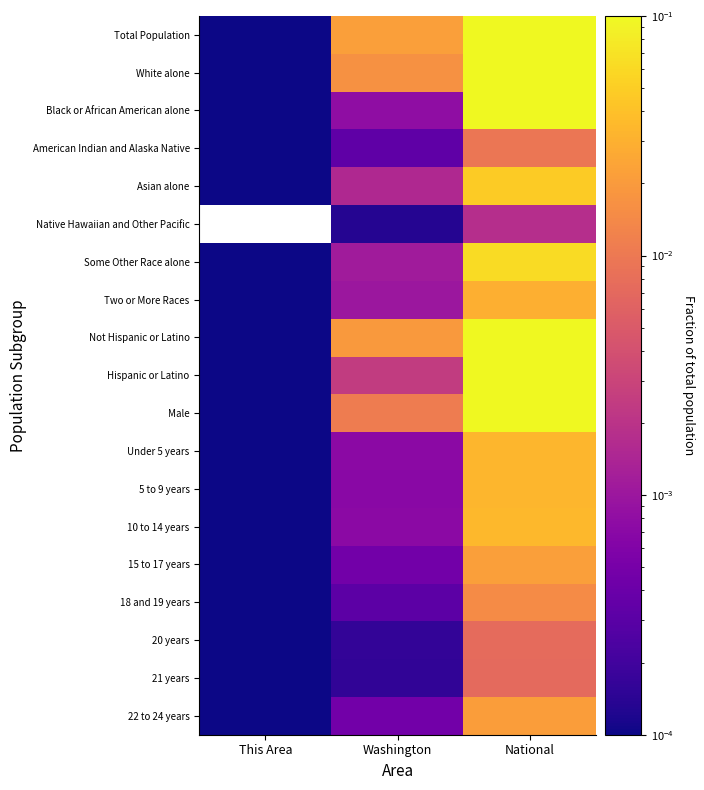

True or false: 5 to 9 years has a value of 0.0 at This Area.

False